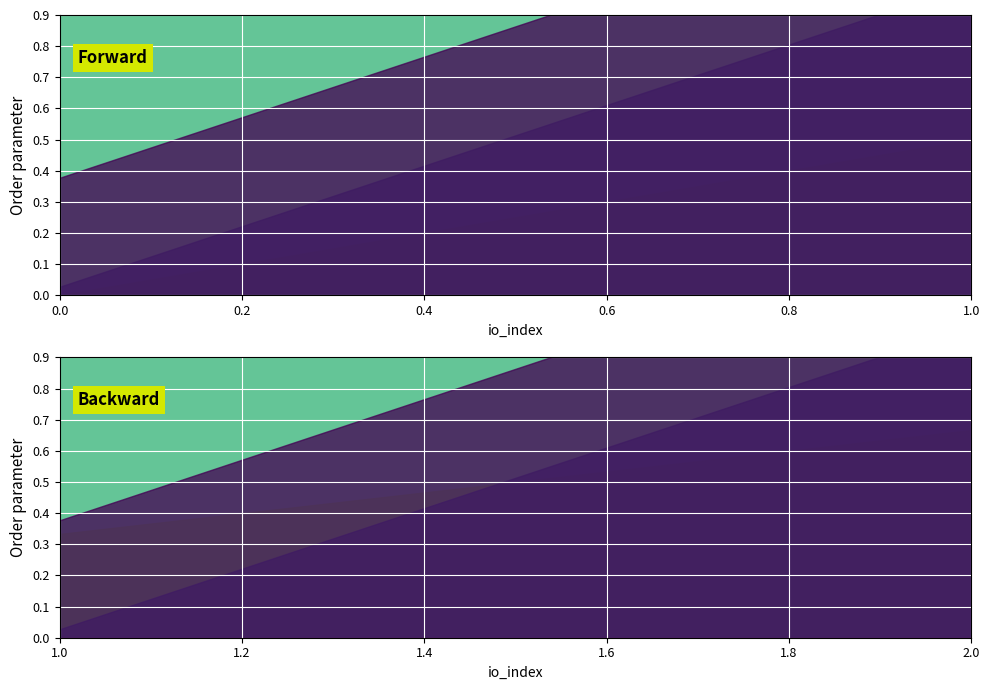

After their last crossing, which series has the higher values: valid_mainchain or value?

value